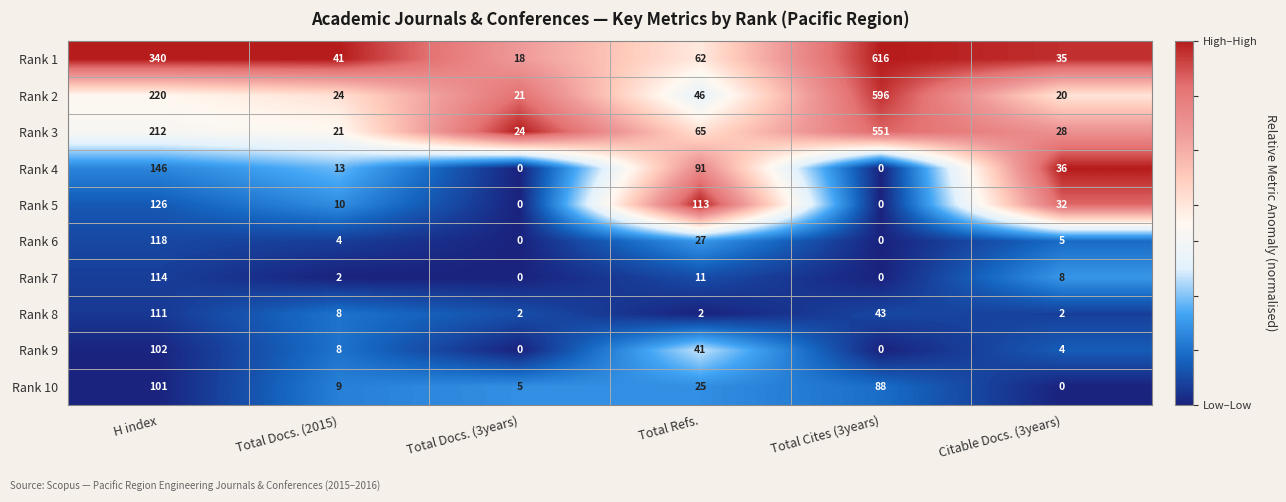

Where does the Rank 2 series first go above 46?

H index